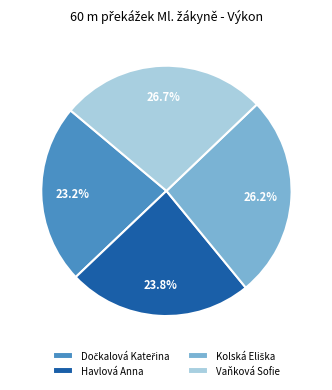

Approximately how many times larger is the value at Havlová Anna compared to Vaňková Sofie?

0.9